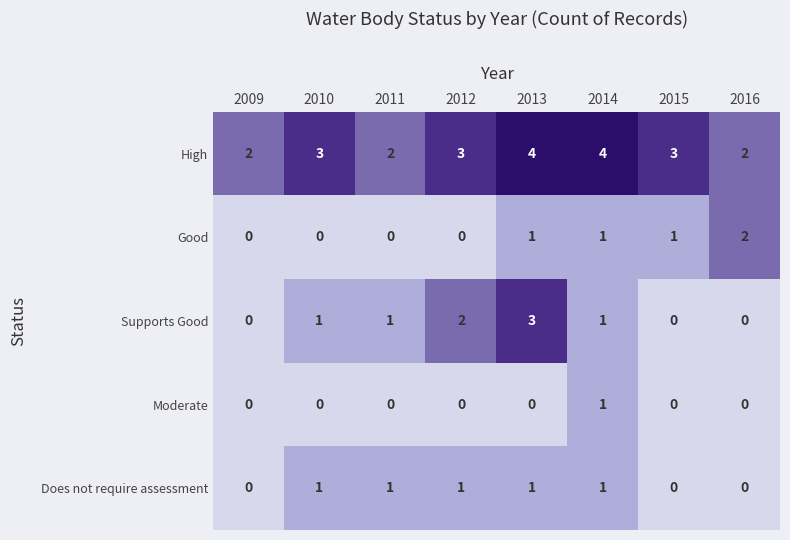

Count the number of data series in this chart.

5